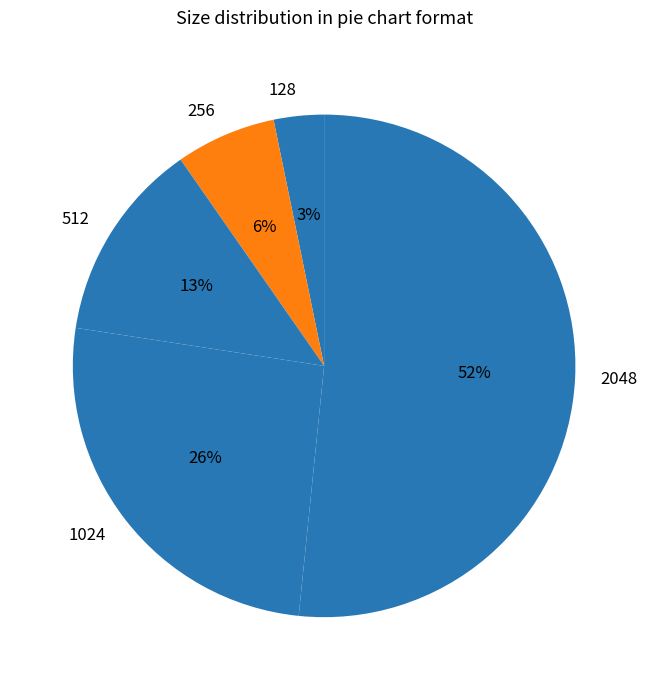

Is it true that 256 is 6% of the pie?

True